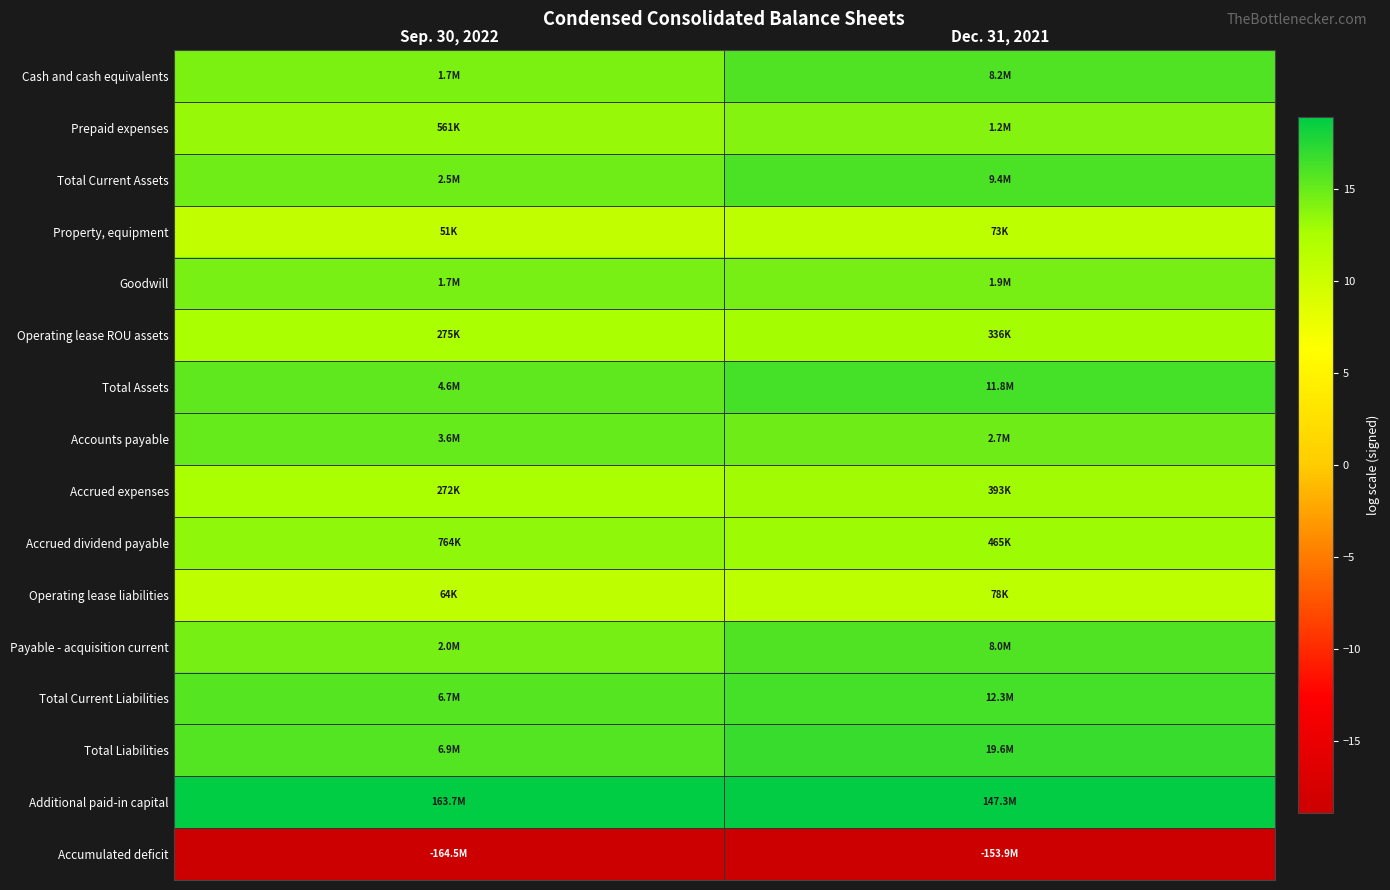

Reading left to right, list all the values displayed in this chart.

Cash and cash equivalents: Sep. 30, 2022=14.3	Dec. 31, 2021=15.9
Prepaid expenses: Sep. 30, 2022=13.2	Dec. 31, 2021=14.0
Total Current Assets: Sep. 30, 2022=14.8	Dec. 31, 2021=16.1
Property, equipment: Sep. 30, 2022=10.8	Dec. 31, 2021=11.2
Goodwill: Sep. 30, 2022=14.4	Dec. 31, 2021=14.5
Operating lease ROU assets: Sep. 30, 2022=12.5	Dec. 31, 2021=12.7
Total Assets: Sep. 30, 2022=15.4	Dec. 31, 2021=16.3
Accounts payable: Sep. 30, 2022=15.1	Dec. 31, 2021=14.8
Accrued expenses: Sep. 30, 2022=12.5	Dec. 31, 2021=12.9
Accrued dividend payable: Sep. 30, 2022=13.5	Dec. 31, 2021=13.1
Operating lease liabilities: Sep. 30, 2022=11.1	Dec. 31, 2021=11.3
Payable - acquisition current: Sep. 30, 2022=14.5	Dec. 31, 2021=15.9
Total Current Liabilities: Sep. 30, 2022=15.7	Dec. 31, 2021=16.3
Total Liabilities: Sep. 30, 2022=15.8	Dec. 31, 2021=16.8
Additional paid-in capital: Sep. 30, 2022=18.9	Dec. 31, 2021=18.8
Accumulated deficit: Sep. 30, 2022=-18.9	Dec. 31, 2021=-18.9